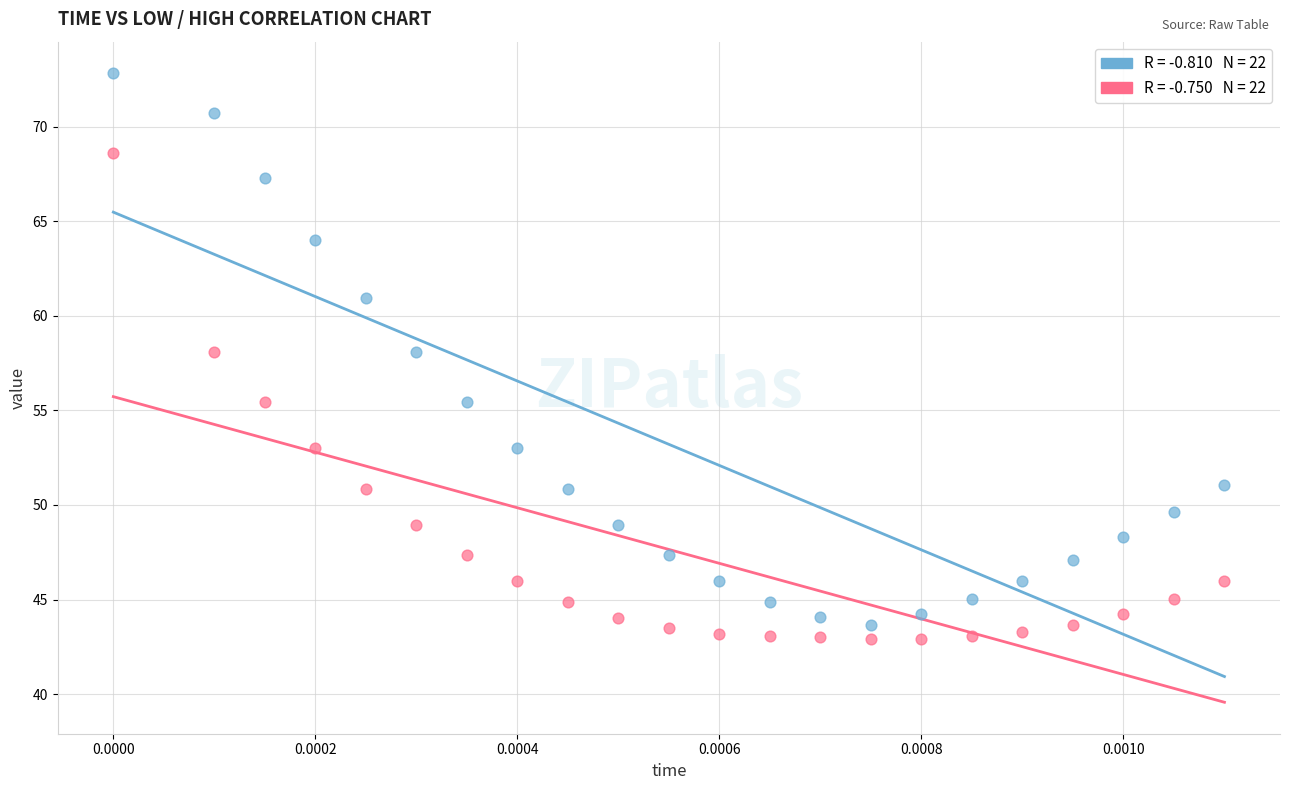

Across all data points, what is the range of Y values (max minus min)?

29.9